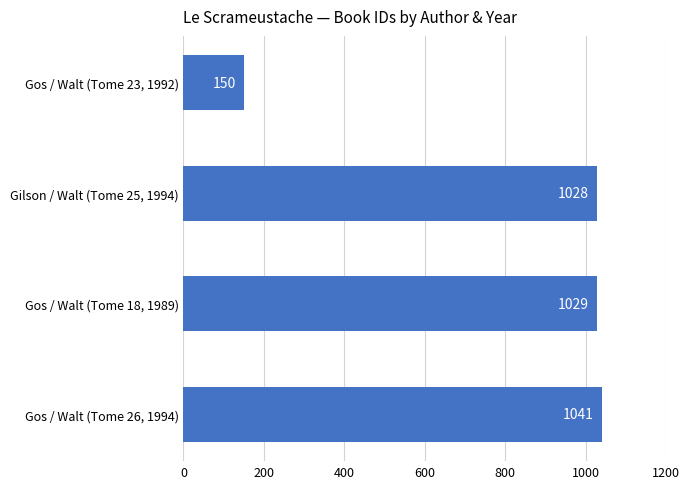

What is the sum of the values at Gos / Walt (Tome 18, 1989) and Gos / Walt (Tome 23, 1992)?

1179